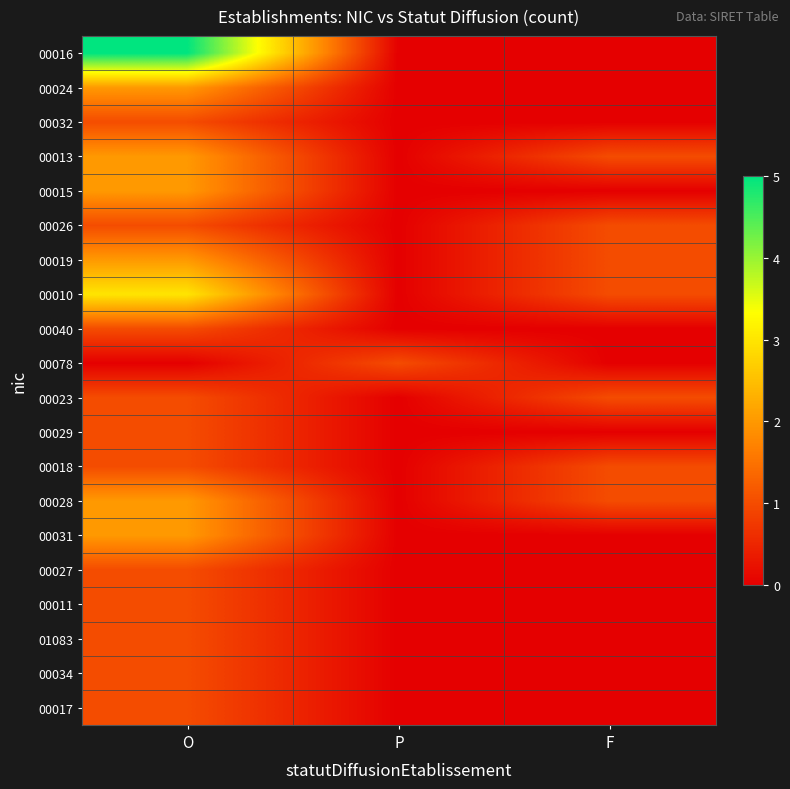

How many categories are shown in the chart?

3